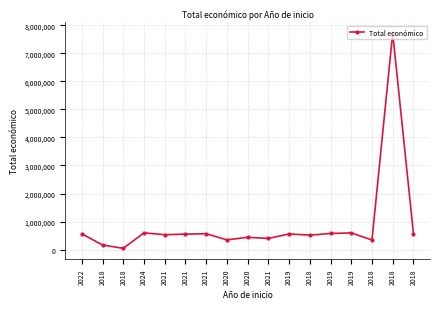

What is the difference between the maximum and second lowest values?

7552171